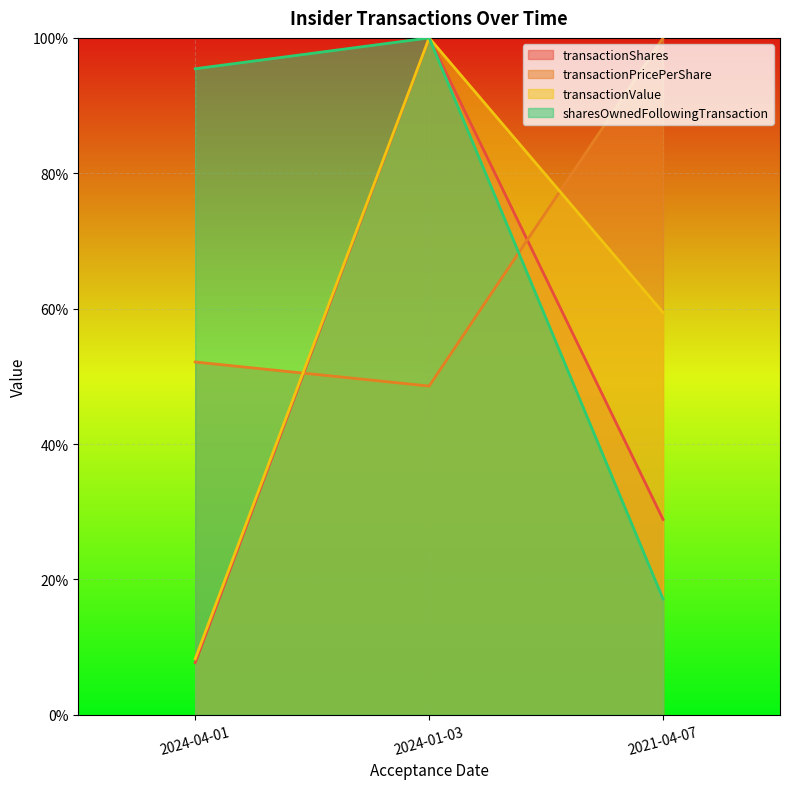

What is the sum of the sharesOwnedFollowingTransaction values at 2024-04-01 and 2021-04-07?

1.1